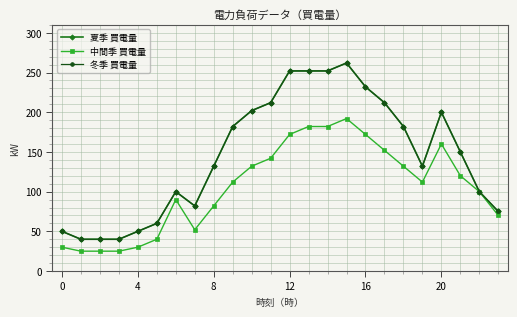

How many interior local peaks does the 夏季 買電量 series have?

3